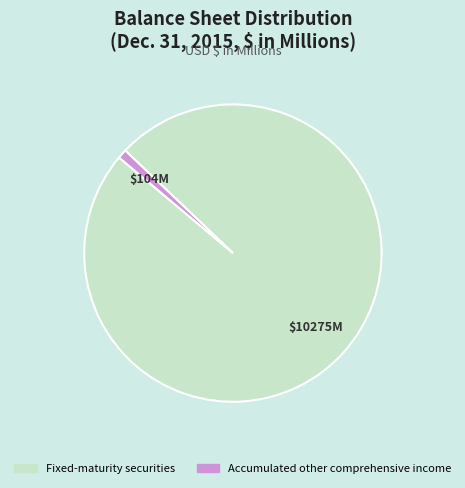

Is the sum of Accumulated other comprehensive income and Fixed-maturity securities greater than half?

Yes